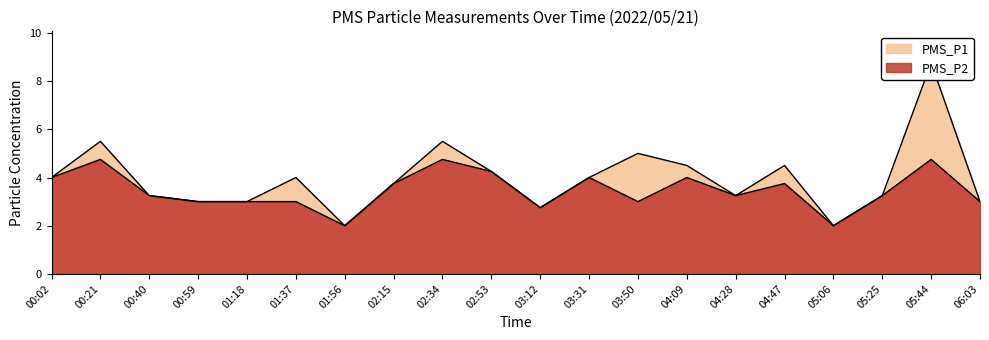

What is the highest value of the PMS_P2 series?

4.8